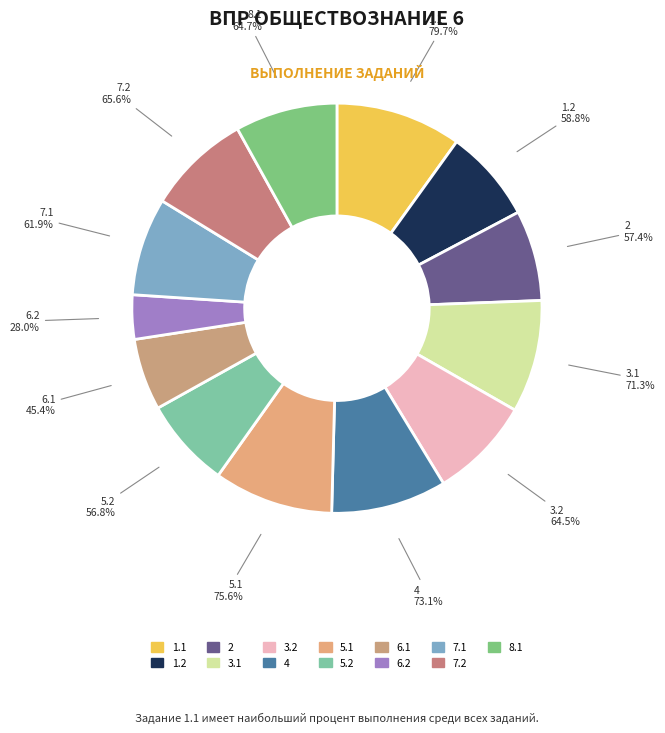

To the nearest percent, what is the average slice percentage?

8%